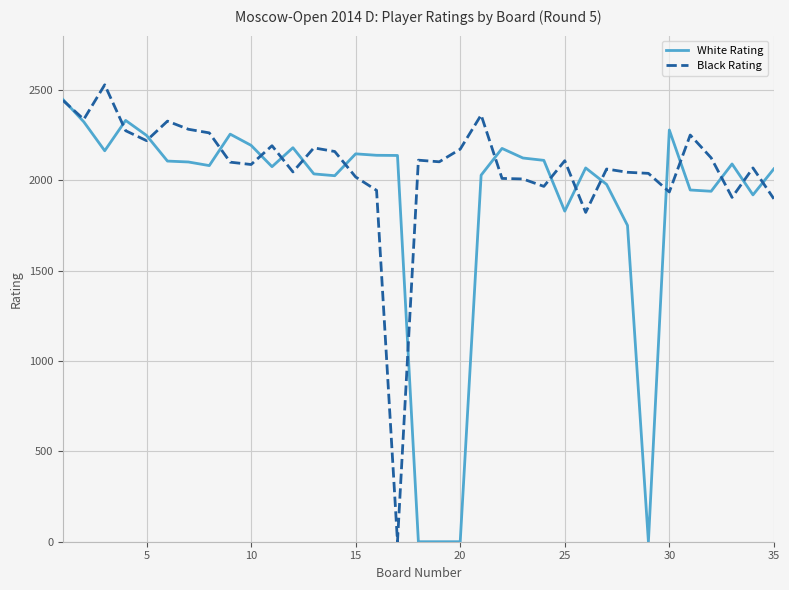

Rank the series by their average value, from lowest to highest.

White Rating, Black Rating